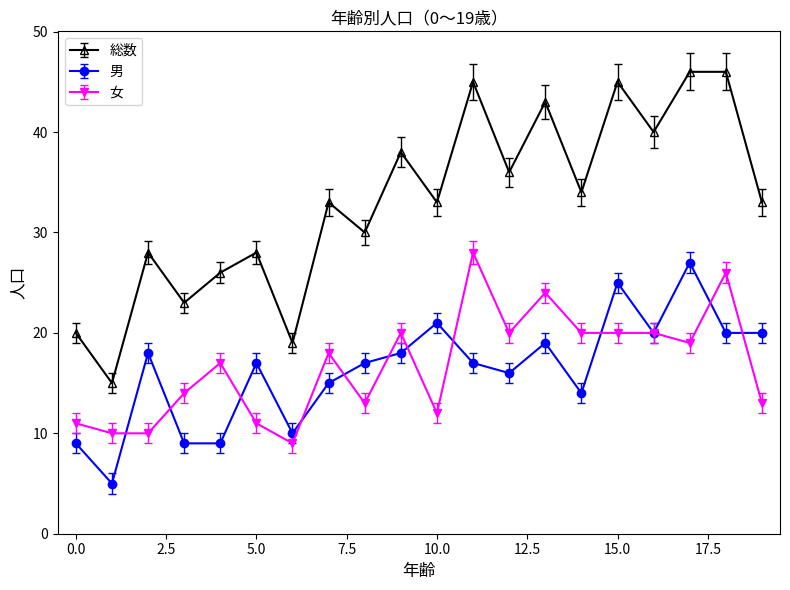

True or false: 総数 and 女 intersect in this chart.

False